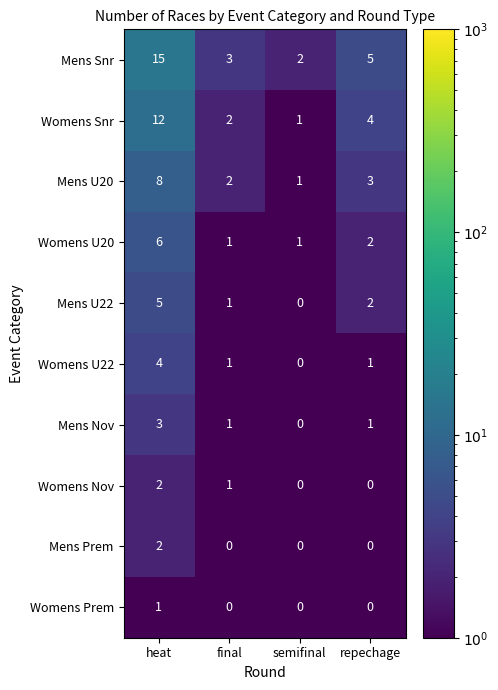

What is the greatest value displayed?

15